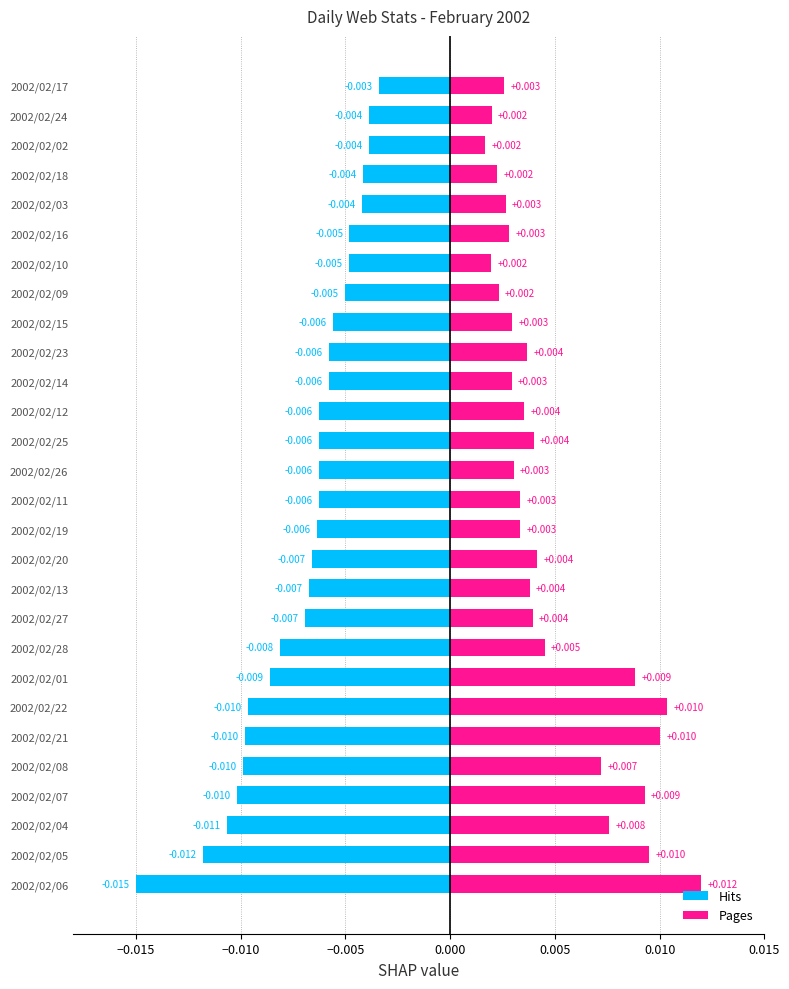

Which series has the largest total across all categories?

Pages